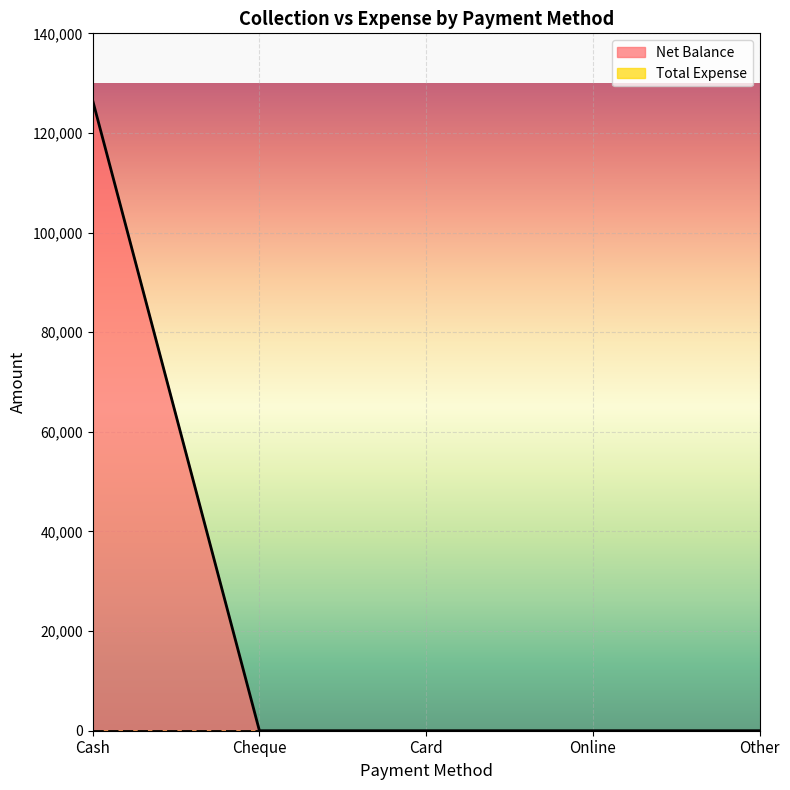

Does the chart display data point markers on the line(s)?

No